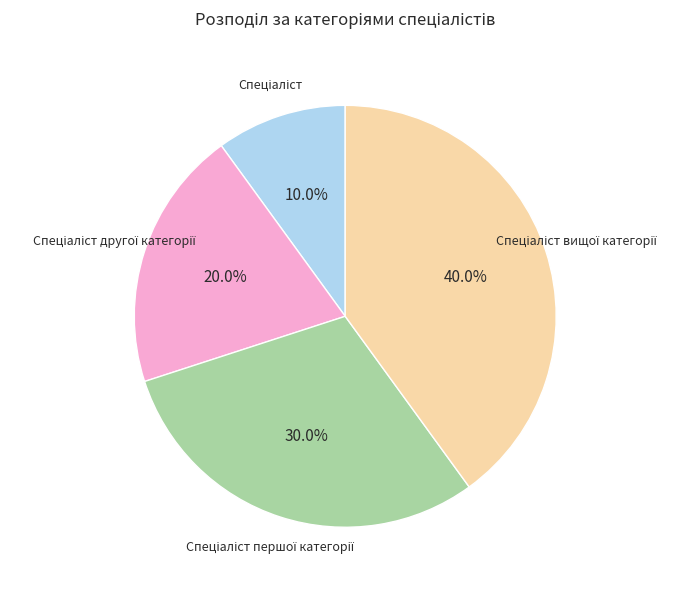

Is there any slice that represents more than half of the pie?

No